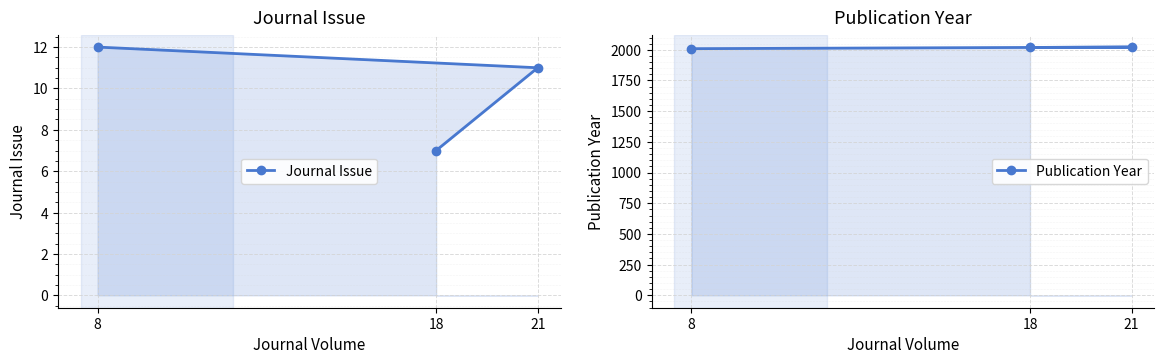

At which category is the sum across all series the highest?

21